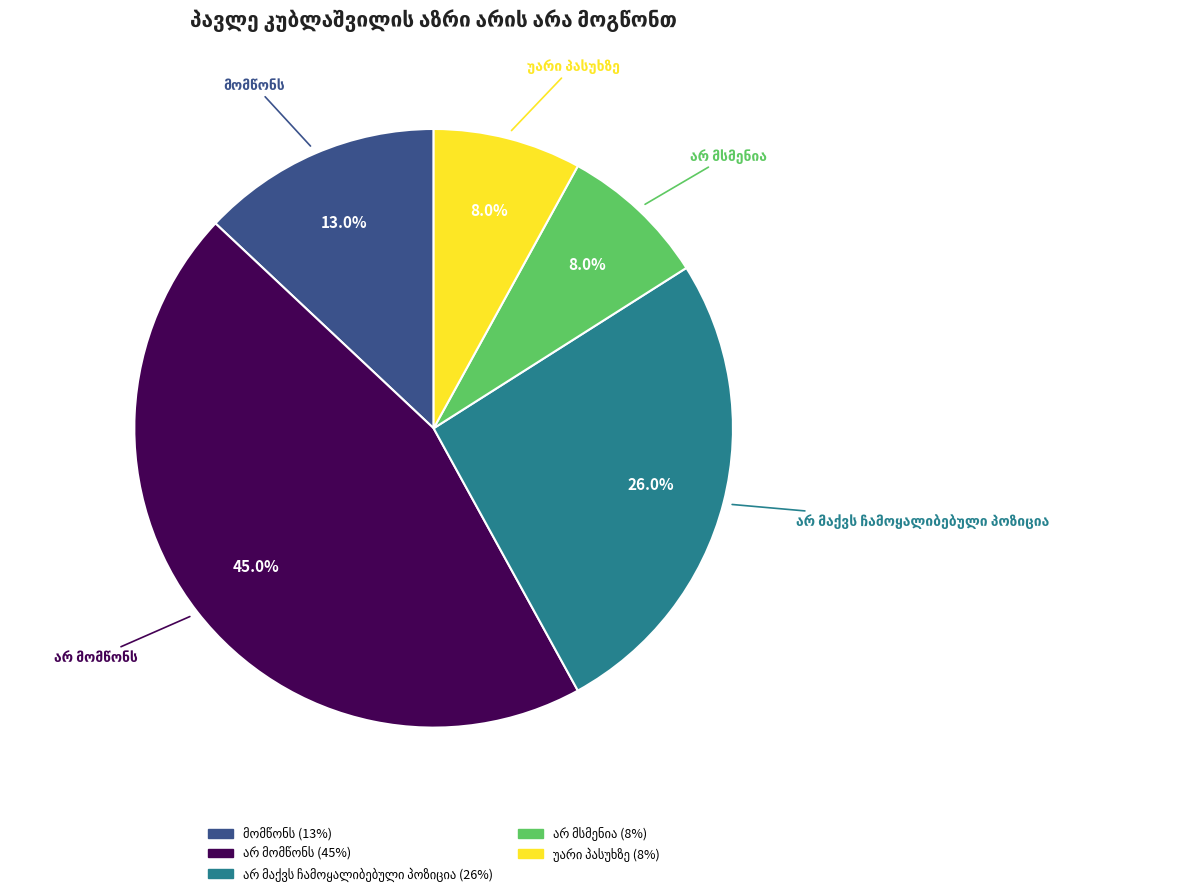

Is there a majority slice in this chart?

No